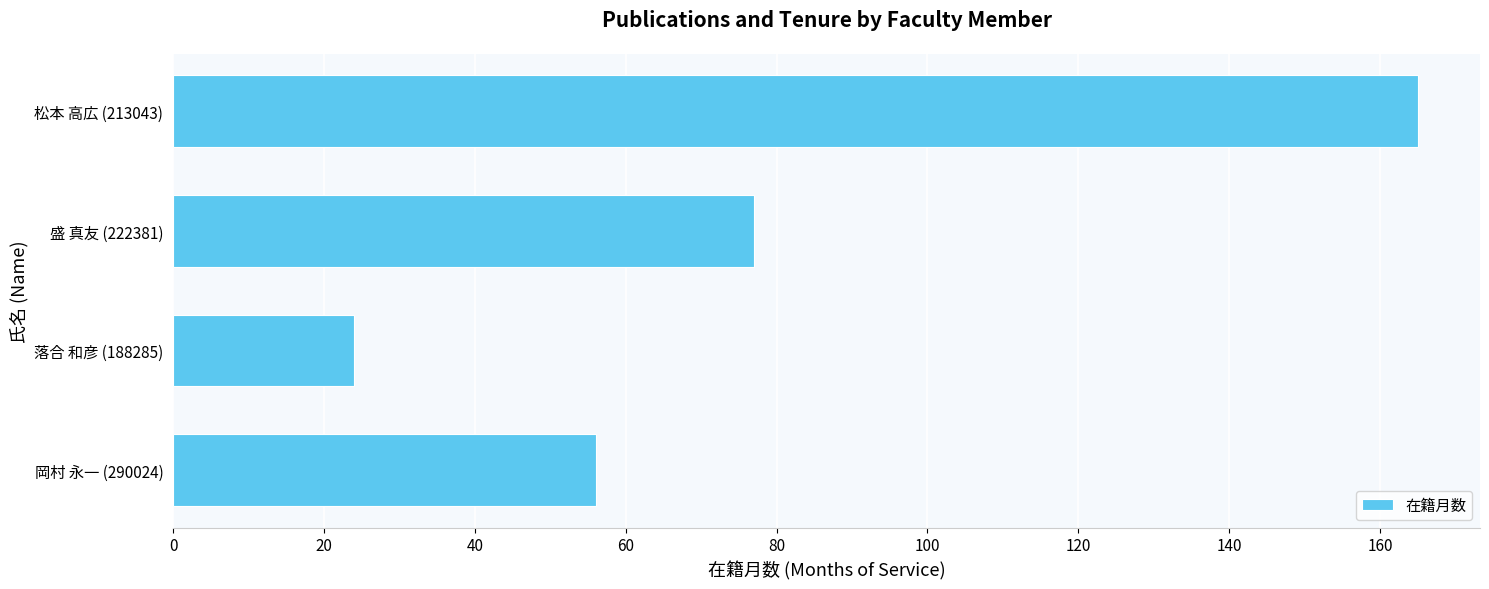

Reading top to bottom, list all the values displayed in this chart.

松本 高広 (213043)=165	盛 真友 (222381)=77	落合 和彦 (188285)=24	岡村 永一 (290024)=56